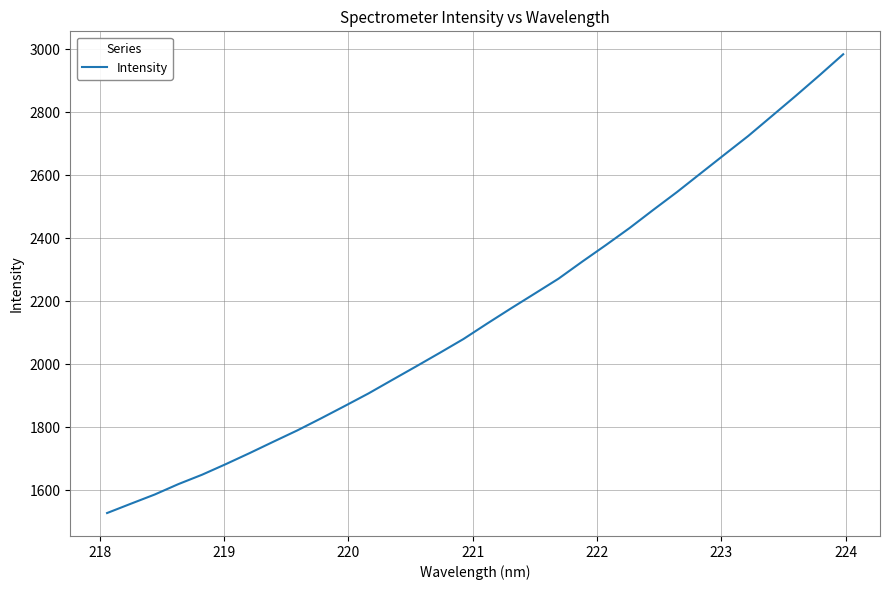

What is the minimum value shown in the chart?

1528.0